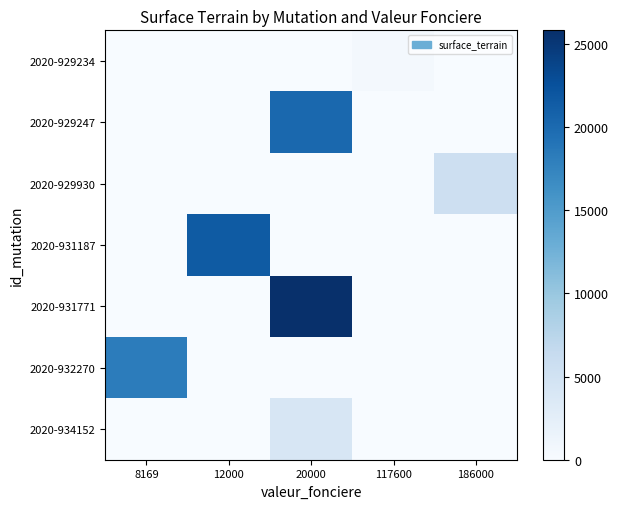

Rank the series at 117600 from lowest to highest value.

2020-929247, 2020-929930, 2020-931187, 2020-931771, 2020-932270, 2020-934152, 2020-929234